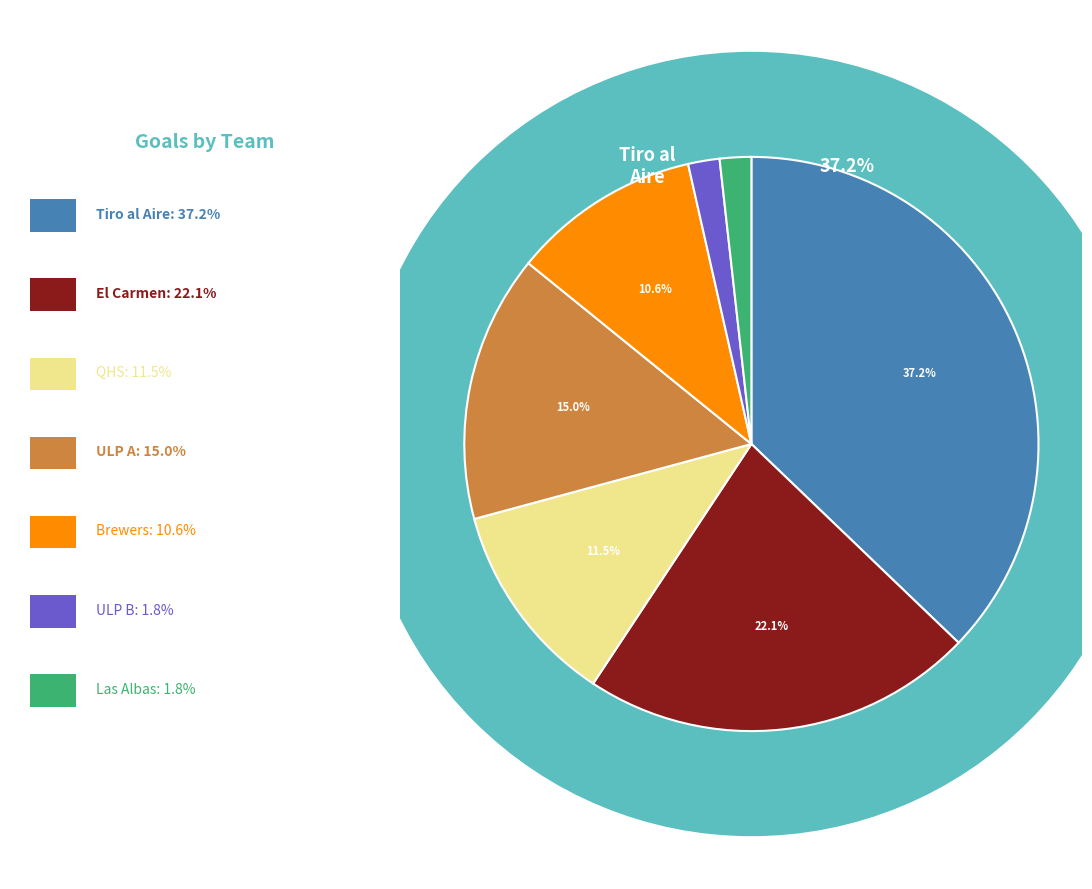

Does ULP A account for over 50% of the chart?

No